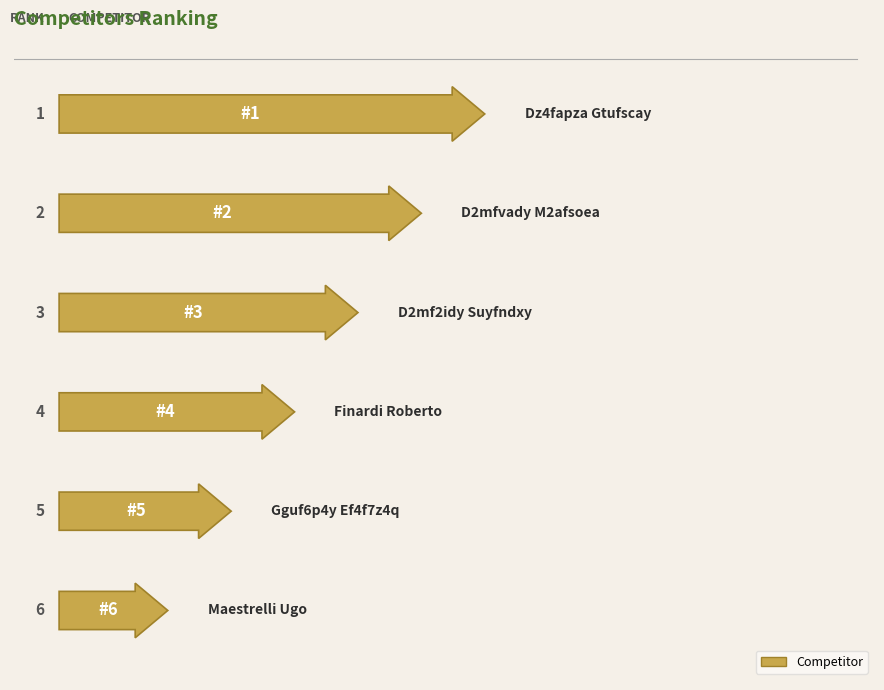

What is the change in value from D2mf2idy Suyfndxy to Maestrelli Ugo?

+3